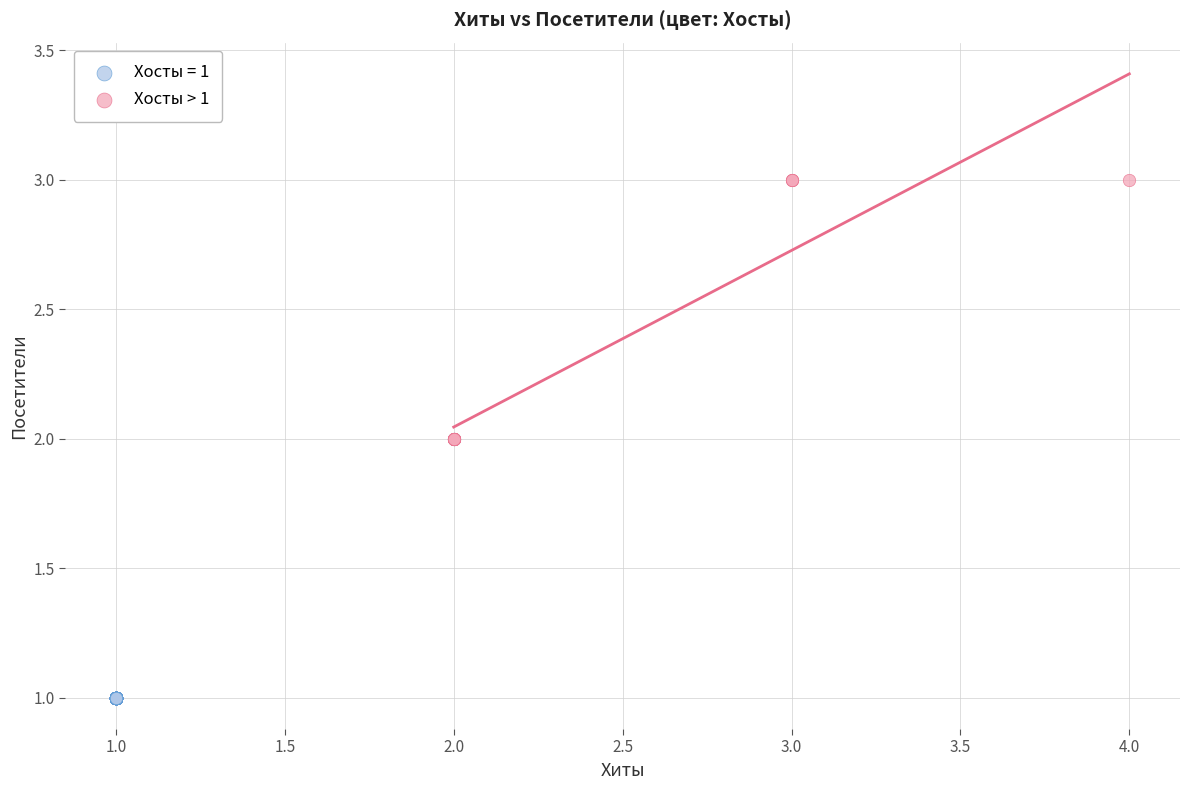

Which series reaches the maximum Y coordinate?

Хосты > 1